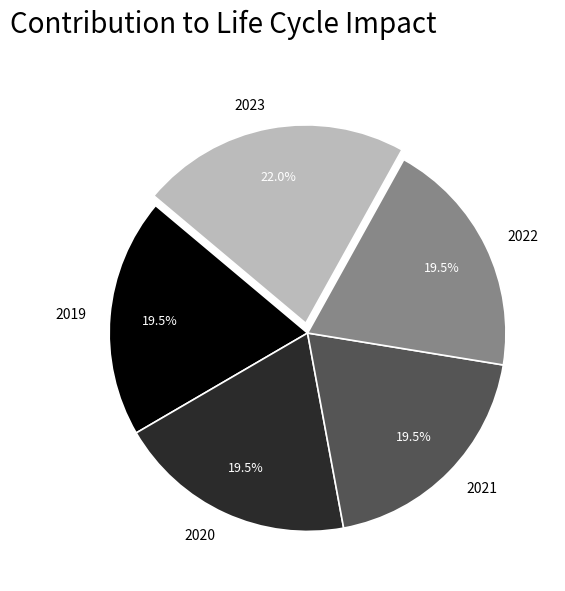

Count the number of slices in the pie.

5